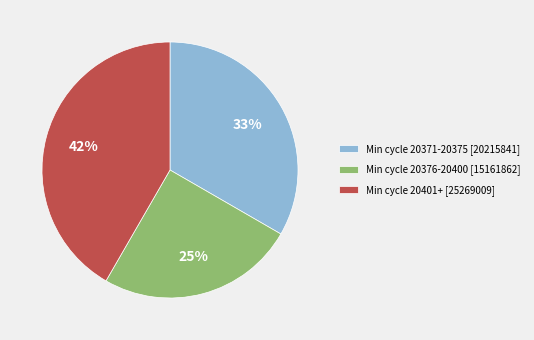

Does any single category account for the majority?

No